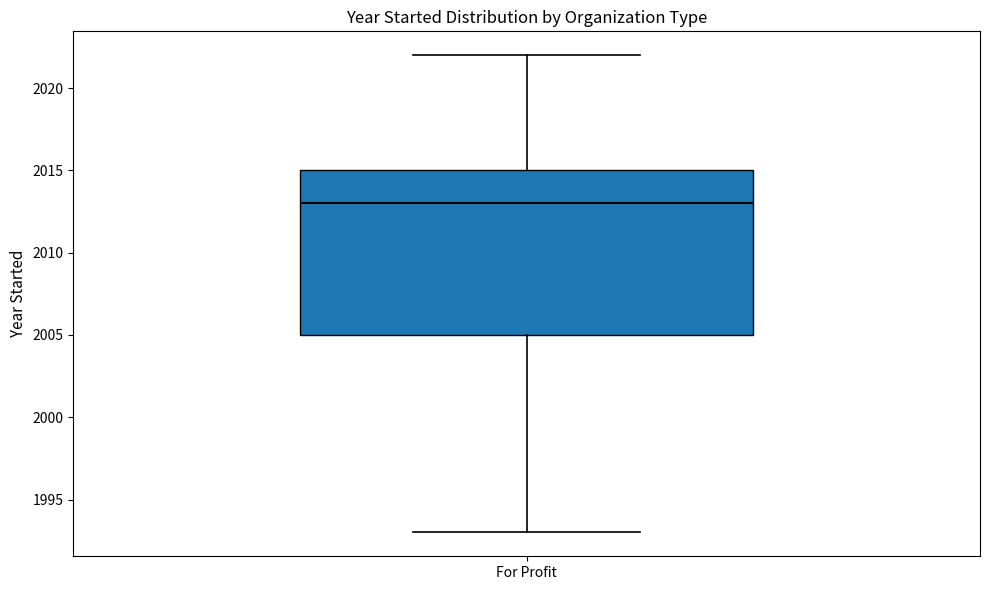

Read this box plot against the y-axis: the position of the median line, the range covered by the box, and the ends of both whiskers. The values are not printed on the chart, so give them approximately, as read against the axis.

median 2013, box 2005 to 2015, whiskers 1993 to 2022